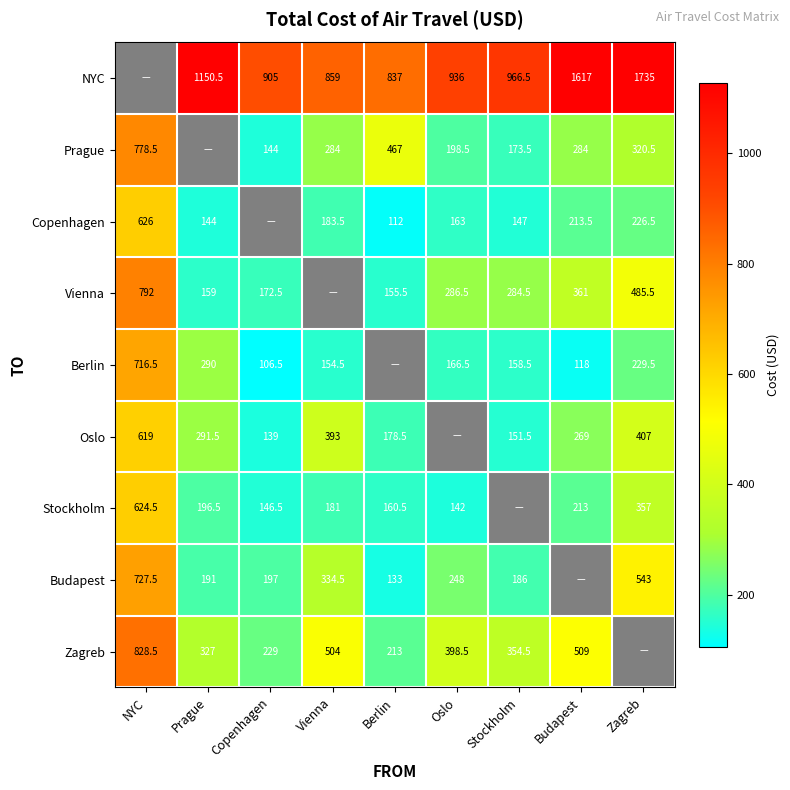

What is the sum of the Zagreb values at Budapest and Prague?

836.0